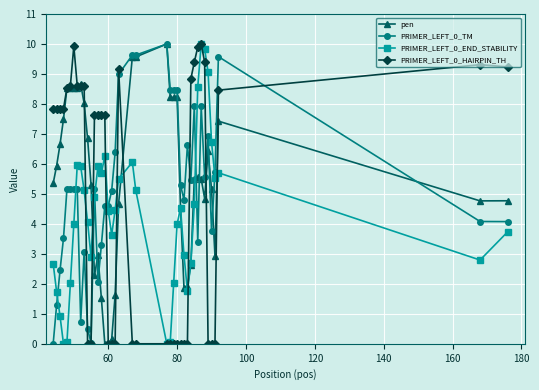

True or false: pen has more than 2 interior local peaks.

True